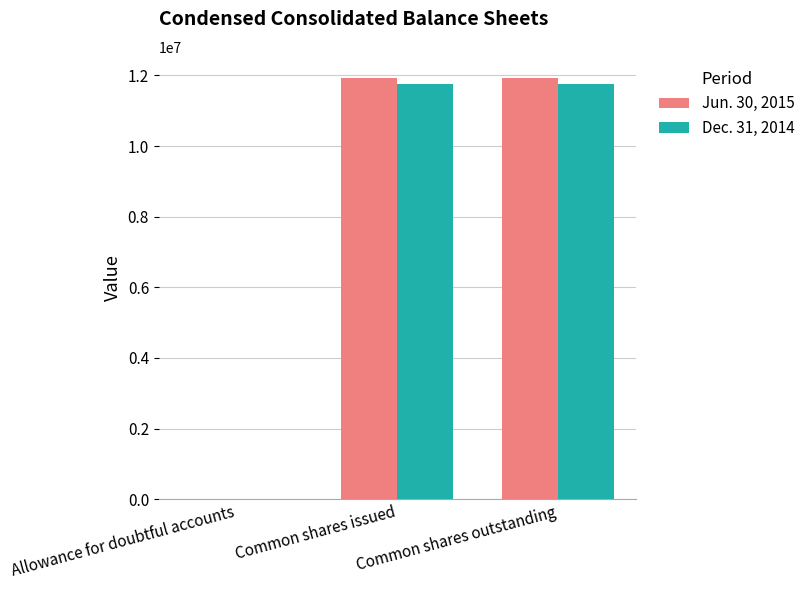

What is the average value of the Dec. 31, 2014 series?

7845093